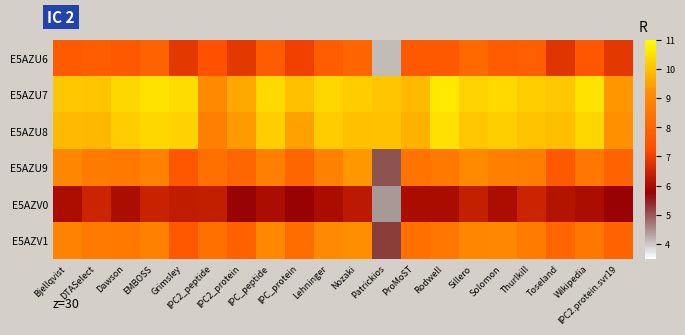

At which category is the sum across all series the highest?

Nozaki